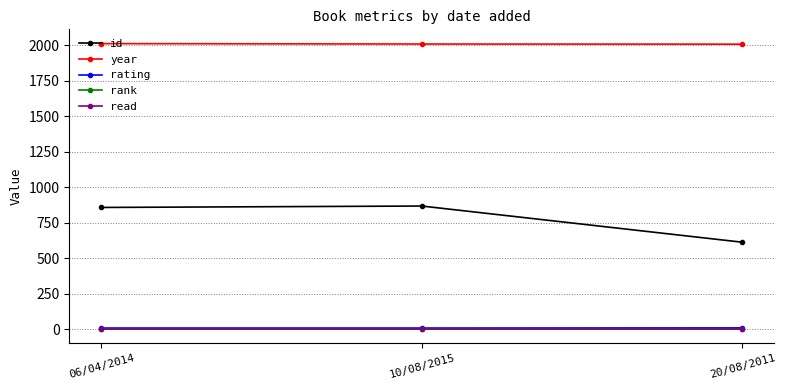

The value of year at 10/08/2015 is 3452. True or false?

False